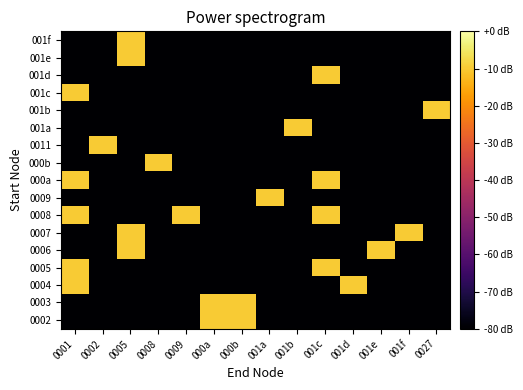

Reading left to right, extract all data points from this chart.

0002: 0001=-80	0002=-80	0005=-80	0008=-80	0009=-80	000a=-10	000b=-10	001a=-80	001b=-80	001c=-80	001d=-80	001e=-80	001f=-80	0027=-80
0003: 0001=-80	0002=-80	0005=-80	0008=-80	0009=-80	000a=-10	000b=-10	001a=-80	001b=-80	001c=-80	001d=-80	001e=-80	001f=-80	0027=-80
0004: 0001=-10	0002=-80	0005=-80	0008=-80	0009=-80	000a=-80	000b=-80	001a=-80	001b=-80	001c=-80	001d=-10	001e=-80	001f=-80	0027=-80
0005: 0001=-10	0002=-80	0005=-80	0008=-80	0009=-80	000a=-80	000b=-80	001a=-80	001b=-80	001c=-10	001d=-80	001e=-80	001f=-80	0027=-80
0006: 0001=-80	0002=-80	0005=-10	0008=-80	0009=-80	000a=-80	000b=-80	001a=-80	001b=-80	001c=-80	001d=-80	001e=-10	001f=-80	0027=-80
0007: 0001=-80	0002=-80	0005=-10	0008=-80	0009=-80	000a=-80	000b=-80	001a=-80	001b=-80	001c=-80	001d=-80	001e=-80	001f=-10	0027=-80
0008: 0001=-10	0002=-80	0005=-80	0008=-80	0009=-10	000a=-80	000b=-80	001a=-80	001b=-80	001c=-10	001d=-80	001e=-80	001f=-80	0027=-80
0009: 0001=-80	0002=-80	0005=-80	0008=-80	0009=-80	000a=-80	000b=-80	001a=-10	001b=-80	001c=-80	001d=-80	001e=-80	001f=-80	0027=-80
000a: 0001=-10	0002=-80	0005=-80	0008=-80	0009=-80	000a=-80	000b=-80	001a=-80	001b=-80	001c=-10	001d=-80	001e=-80	001f=-80	0027=-80
000b: 0001=-80	0002=-80	0005=-80	0008=-10	0009=-80	000a=-80	000b=-80	001a=-80	001b=-80	001c=-80	001d=-80	001e=-80	001f=-80	0027=-80
0011: 0001=-80	0002=-10	0005=-80	0008=-80	0009=-80	000a=-80	000b=-80	001a=-80	001b=-80	001c=-80	001d=-80	001e=-80	001f=-80	0027=-80
001a: 0001=-80	0002=-80	0005=-80	0008=-80	0009=-80	000a=-80	000b=-80	001a=-80	001b=-10	001c=-80	001d=-80	001e=-80	001f=-80	0027=-80
001b: 0001=-80	0002=-80	0005=-80	0008=-80	0009=-80	000a=-80	000b=-80	001a=-80	001b=-80	001c=-80	001d=-80	001e=-80	001f=-80	0027=-10
001c: 0001=-10	0002=-80	0005=-80	0008=-80	0009=-80	000a=-80	000b=-80	001a=-80	001b=-80	001c=-80	001d=-80	001e=-80	001f=-80	0027=-80
001d: 0001=-80	0002=-80	0005=-80	0008=-80	0009=-80	000a=-80	000b=-80	001a=-80	001b=-80	001c=-10	001d=-80	001e=-80	001f=-80	0027=-80
001e: 0001=-80	0002=-80	0005=-10	0008=-80	0009=-80	000a=-80	000b=-80	001a=-80	001b=-80	001c=-80	001d=-80	001e=-80	001f=-80	0027=-80
001f: 0001=-80	0002=-80	0005=-10	0008=-80	0009=-80	000a=-80	000b=-80	001a=-80	001b=-80	001c=-80	001d=-80	001e=-80	001f=-80	0027=-80